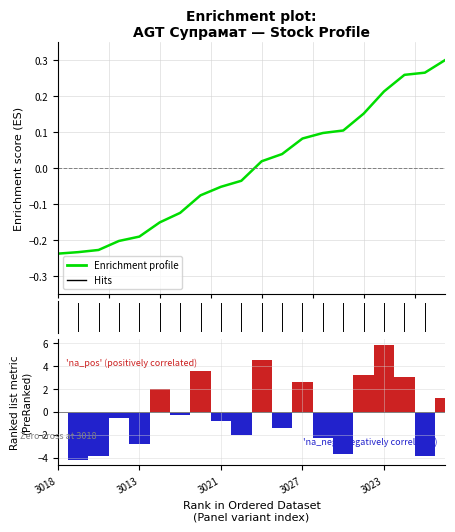

What position from the left is 3019?

8